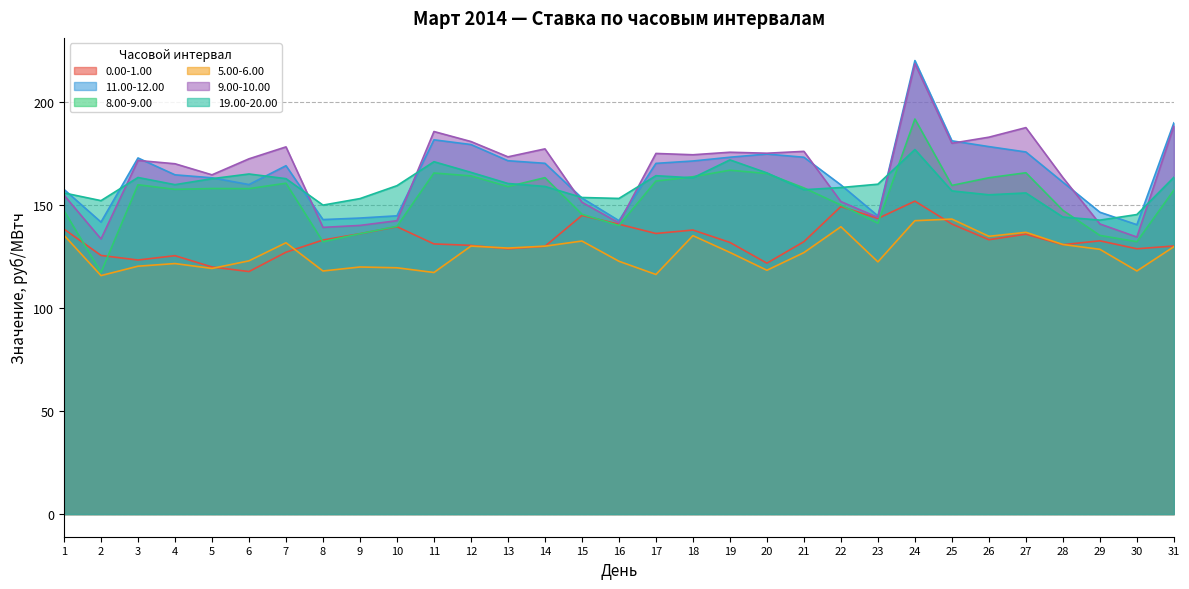

Which category has the lowest value in the 9.00-10.00 series?

2